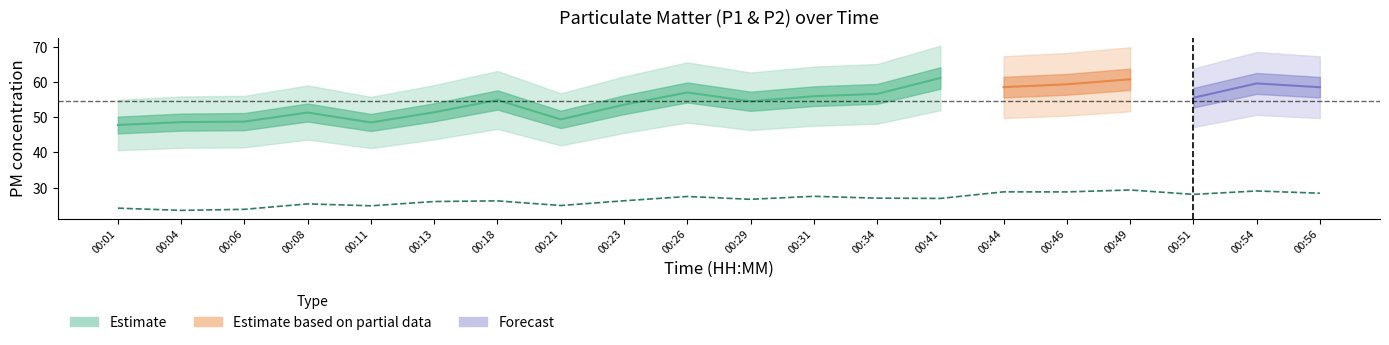

Which label corresponds to the largest value in the chart?

00:49